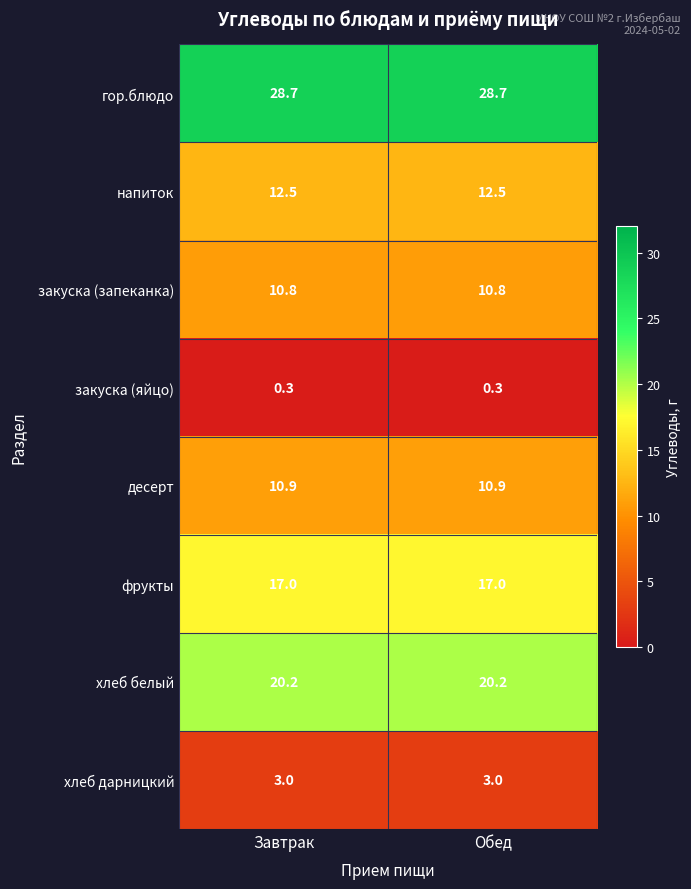

Reading left to right, what are all the values shown in this chart?

гор.блюдо: Завтрак=28.7	Обед=28.7
напиток: Завтрак=12.5	Обед=12.5
закуска (запеканка): Завтрак=10.8	Обед=10.8
закуска (яйцо): Завтрак=0.3	Обед=0.3
десерт: Завтрак=10.9	Обед=10.9
фрукты: Завтрак=17.0	Обед=17.0
хлеб белый: Завтрак=20.2	Обед=20.2
хлеб дарницкий: Завтрак=3.0	Обед=3.0